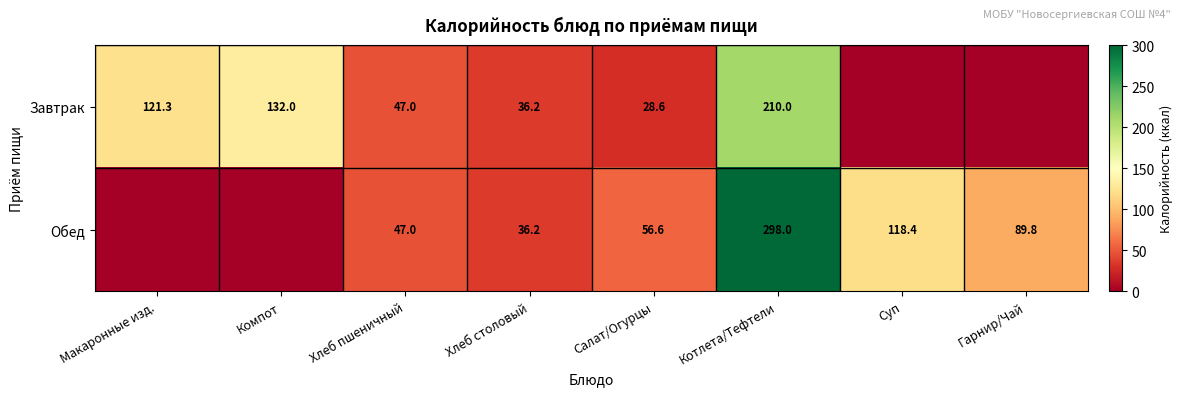

Is the value of Завтрак at Хлеб столовый greater than the value of Обед at Салат/Огурцы?

No